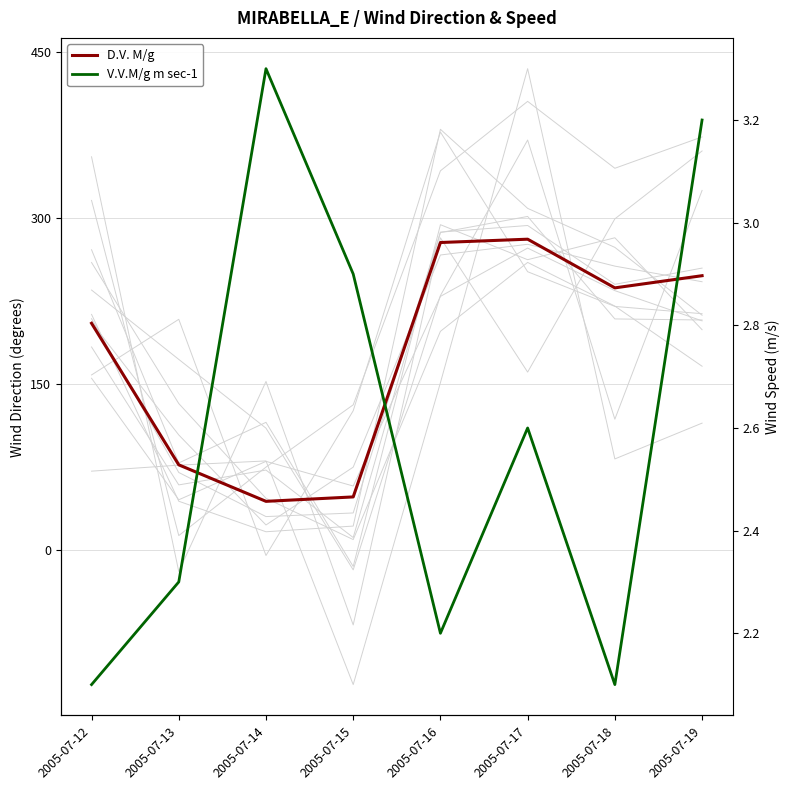

How many interior local valleys does the V.V.M/g m sec-1 series have?

2